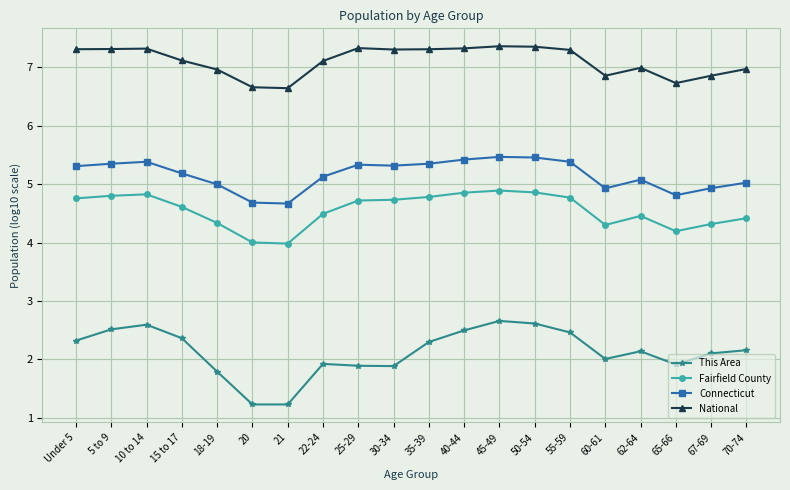

Which series has the largest total across all categories?

National